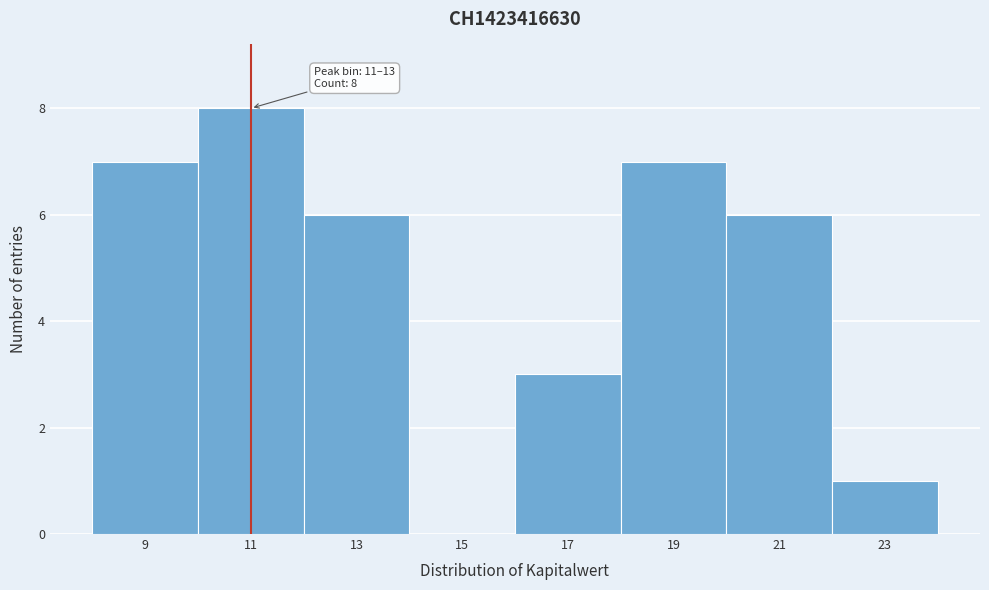

Reading left to right, extract all data points from this chart.

9=7	11=8	13=6	15=0	17=3	19=7	21=6	23=1